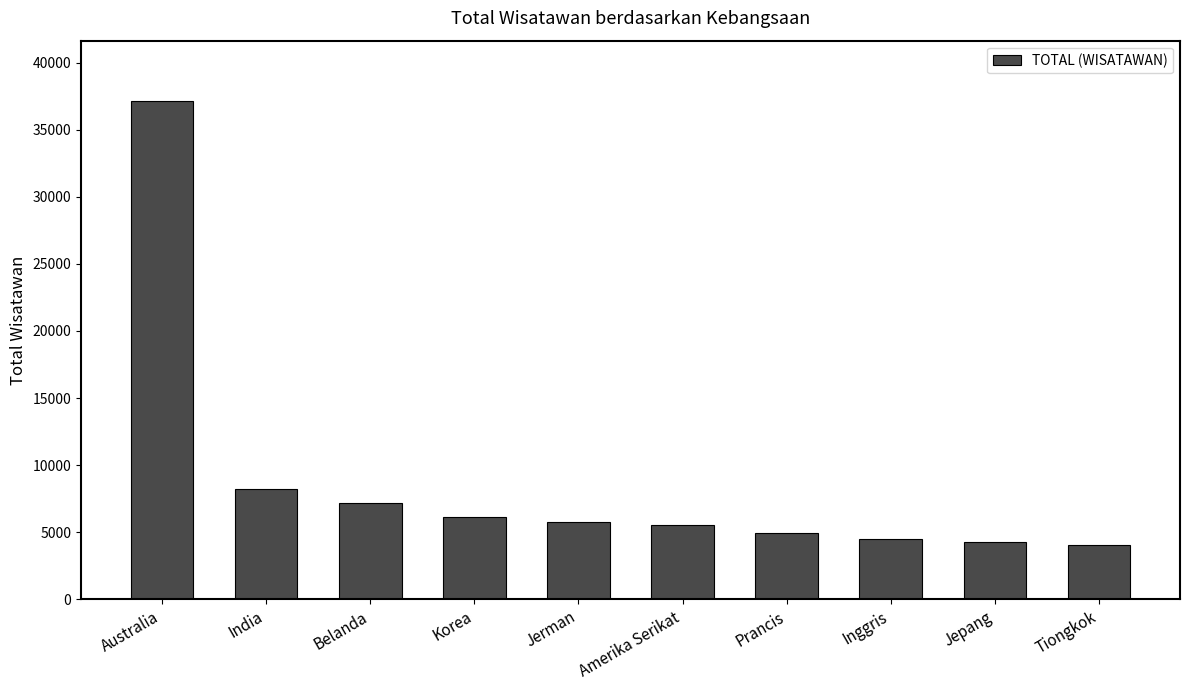

Count the number of data series in this chart.

1